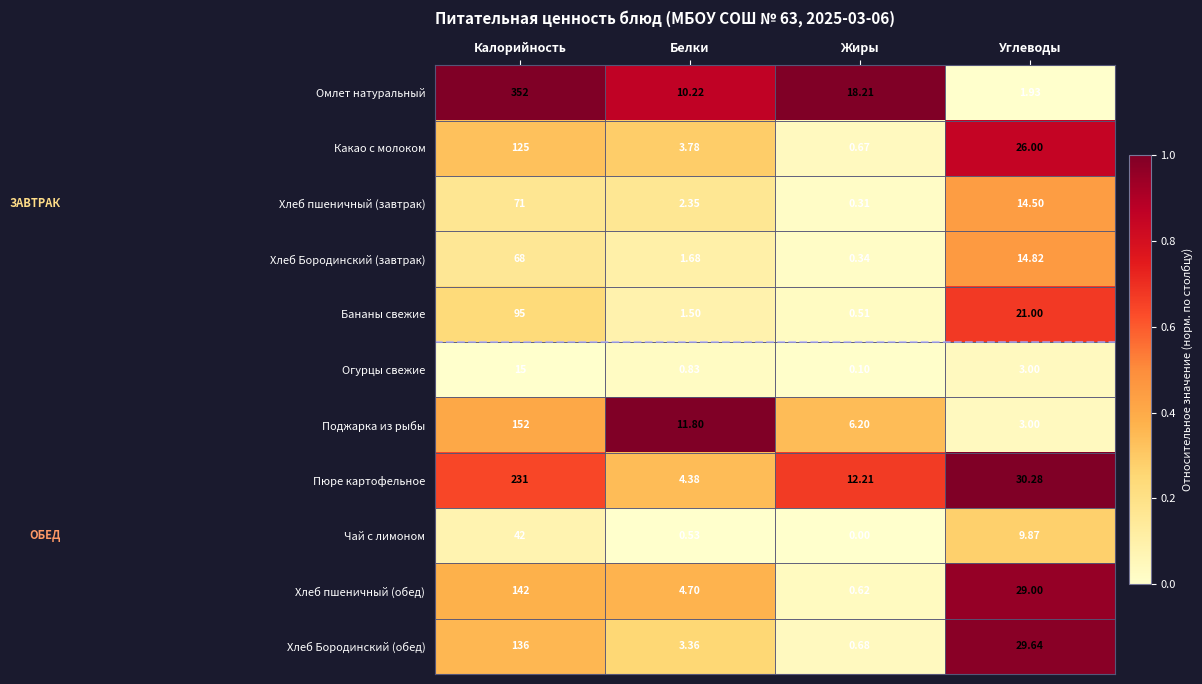

At how many categories does at least one series exceed 0?

4